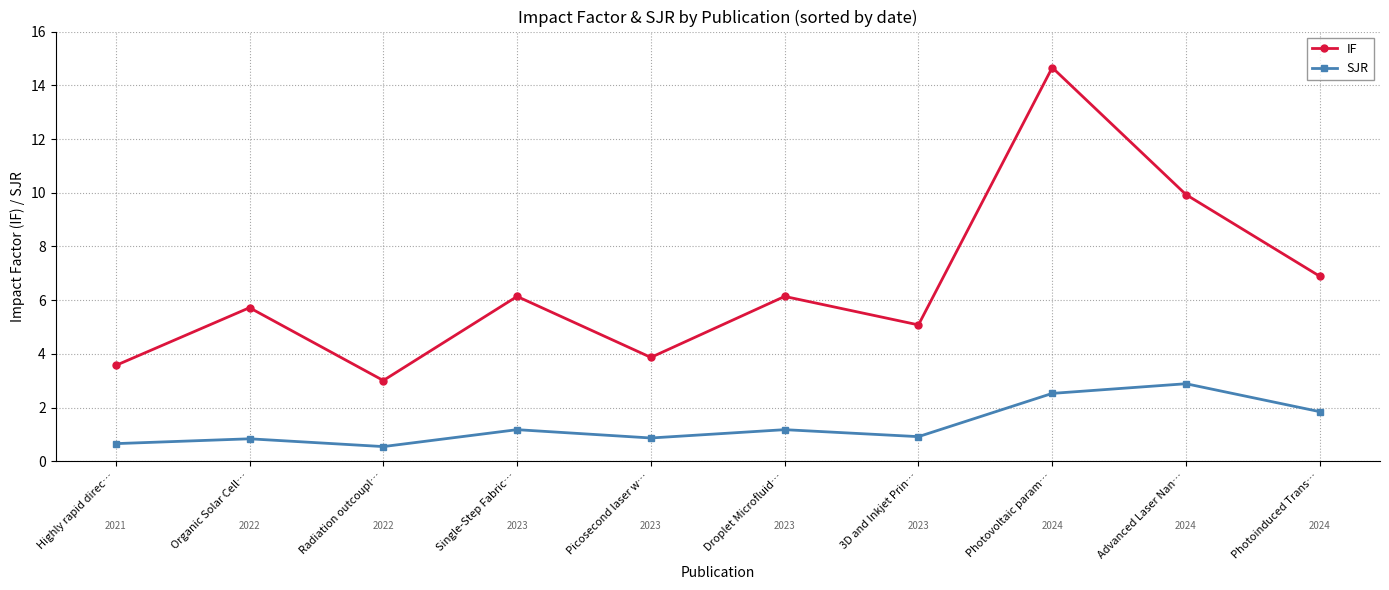

Which category has the lowest value in the IF series?

Radiation outcoupl…